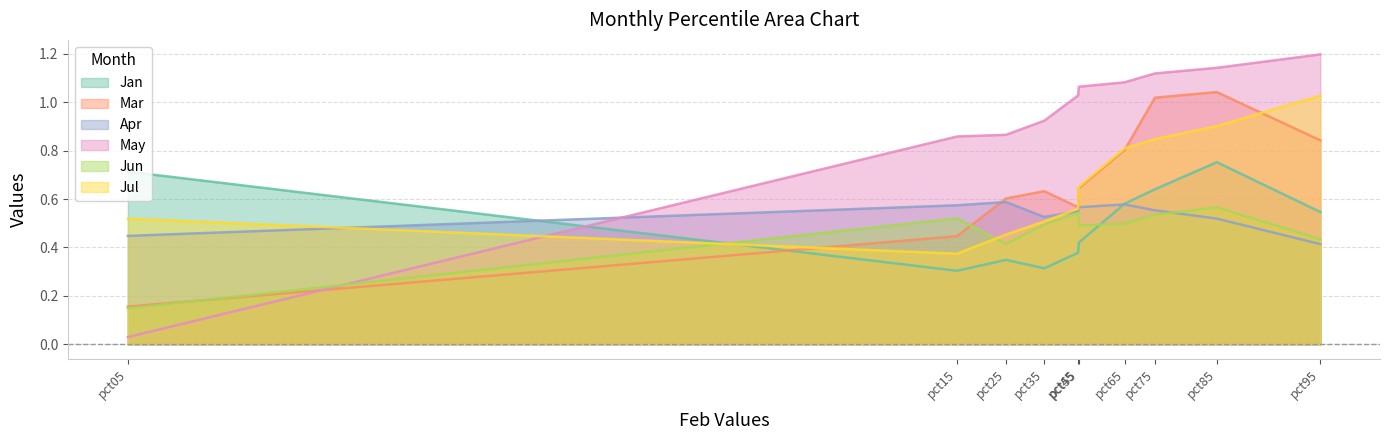

True or false: Jan has more than 0 interior local peaks.

True